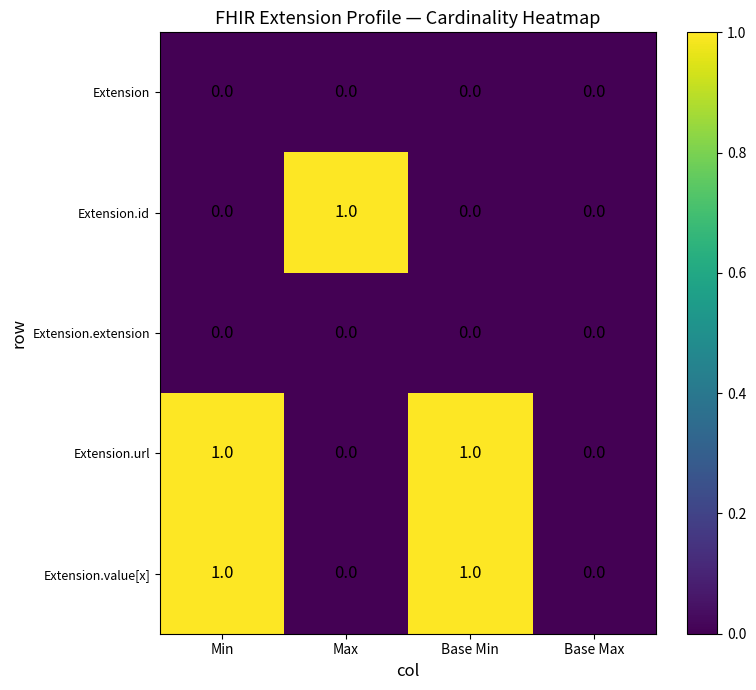

Which series changed the most between Max and Base Max?

Extension.id